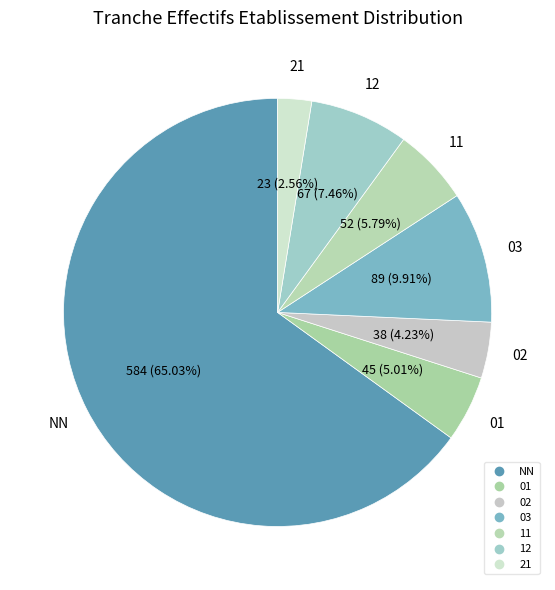

Do NN and 21 together represent more than half of the pie?

Yes